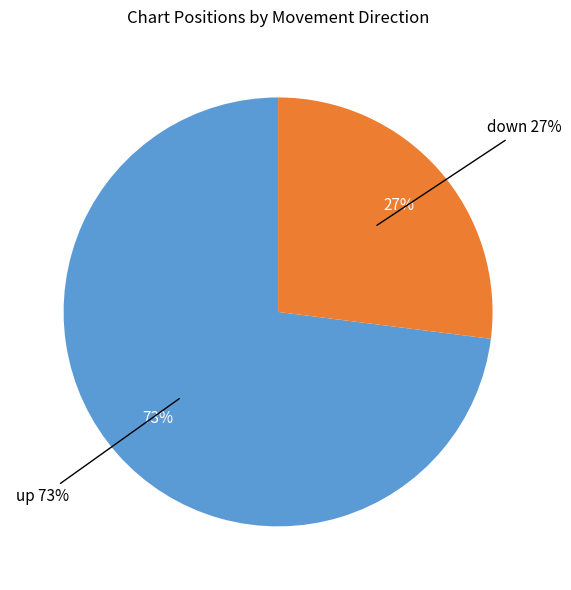

What percentage is the down slice, to the nearest percent?

27%